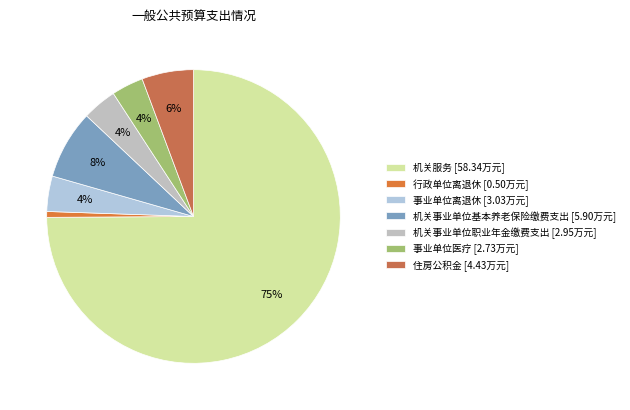

To the nearest percent, what portion does 事业单位离退休 represent?

4%